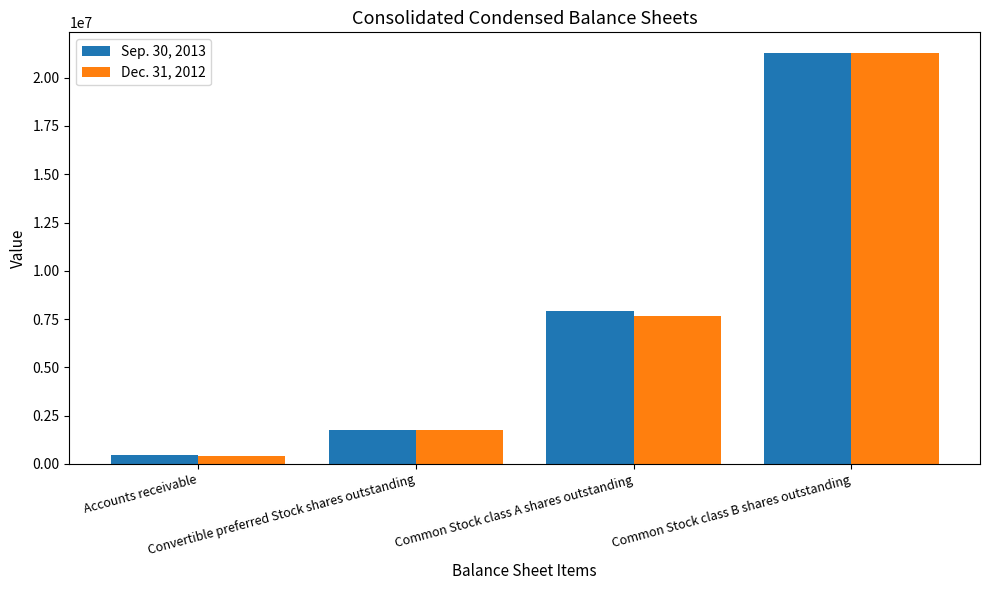

True or false: Dec. 31, 2012 has a value of 30786182 at Common Stock class B shares outstanding.

False